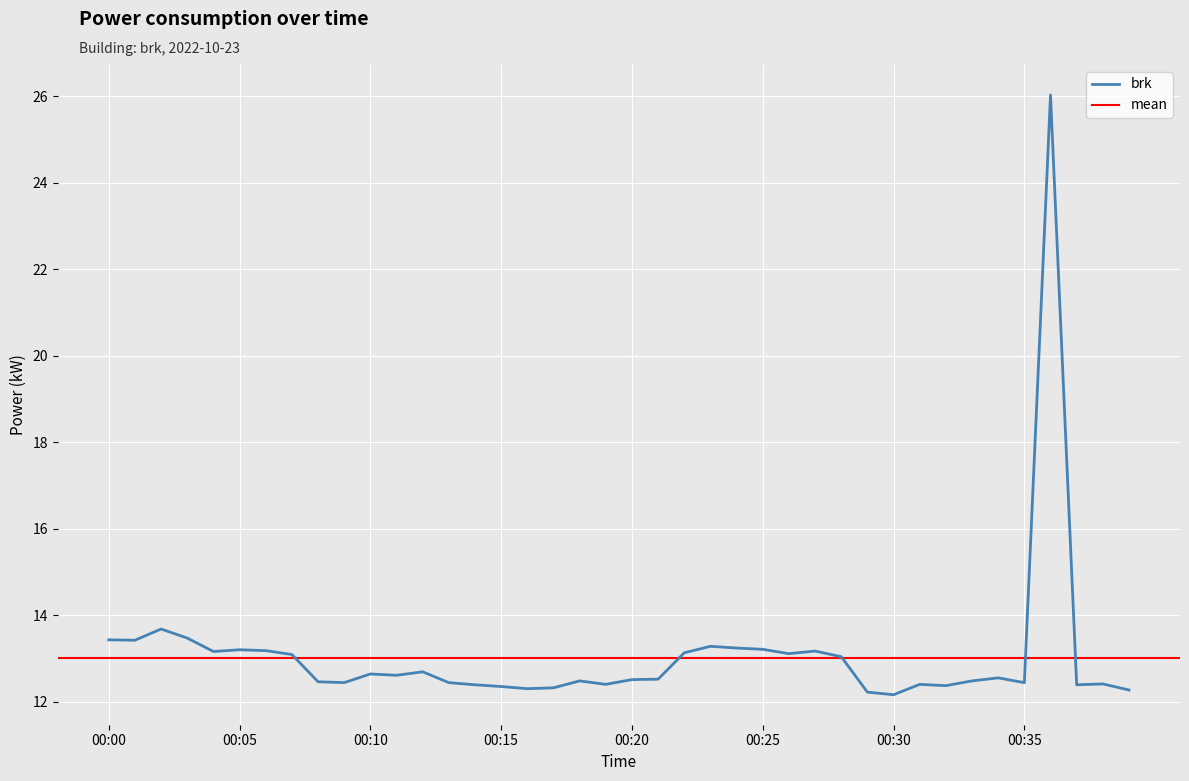

What is the average value?

13.1